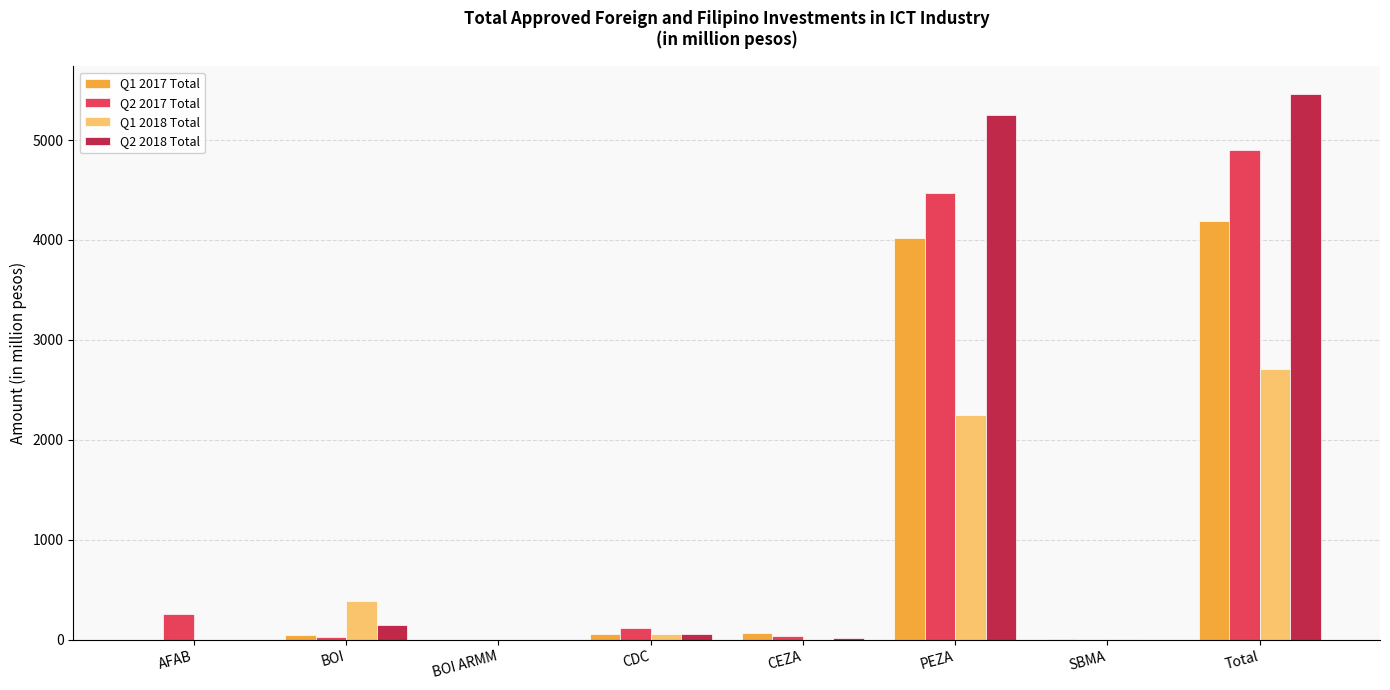

Is the value of Q1 2018 Total at BOI greater than the value of Q1 2017 Total at CEZA?

Yes